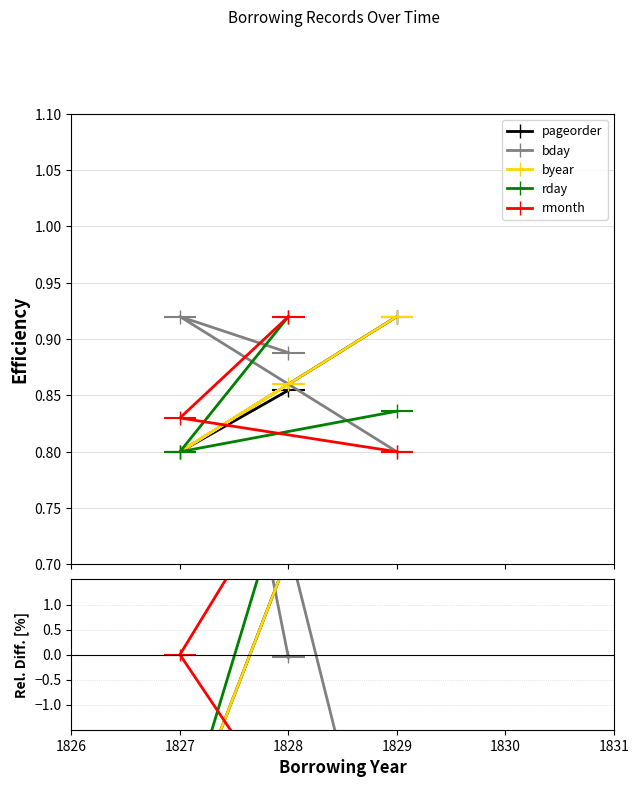

Rank the series at 1828 from lowest to highest value.

pageorder, byear, bday, rday, rmonth